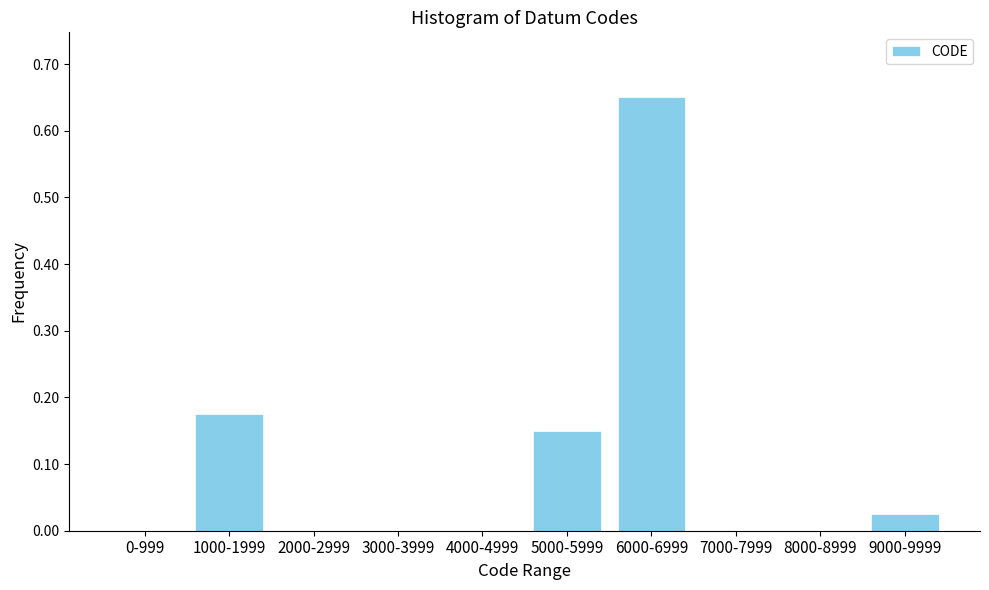

Is it true that the value at 9000-9999 is 0.0?

True